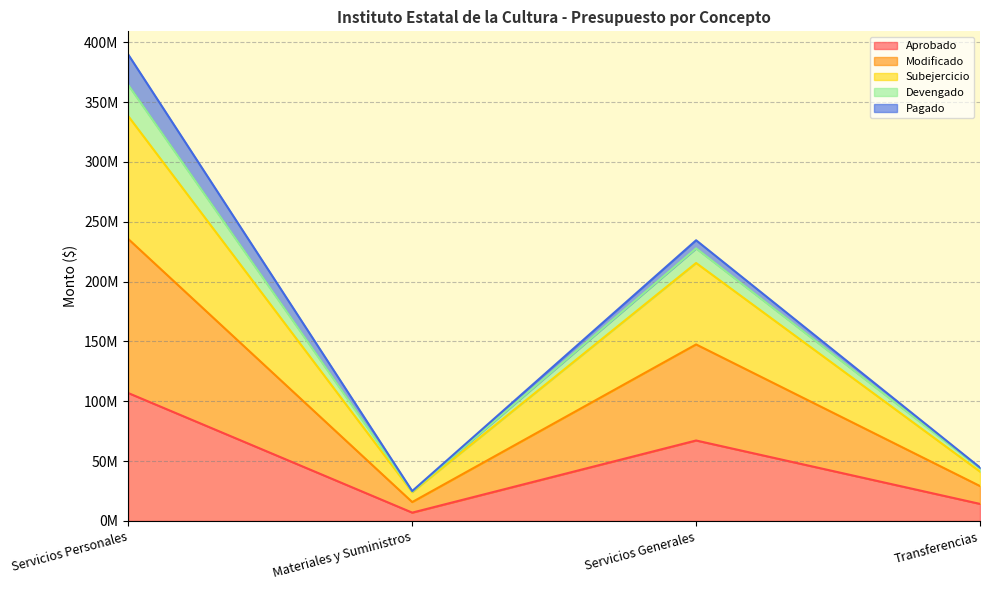

What are all the series names shown in the legend?

Aprobado, Modificado, Subejercicio, Devengado, Pagado